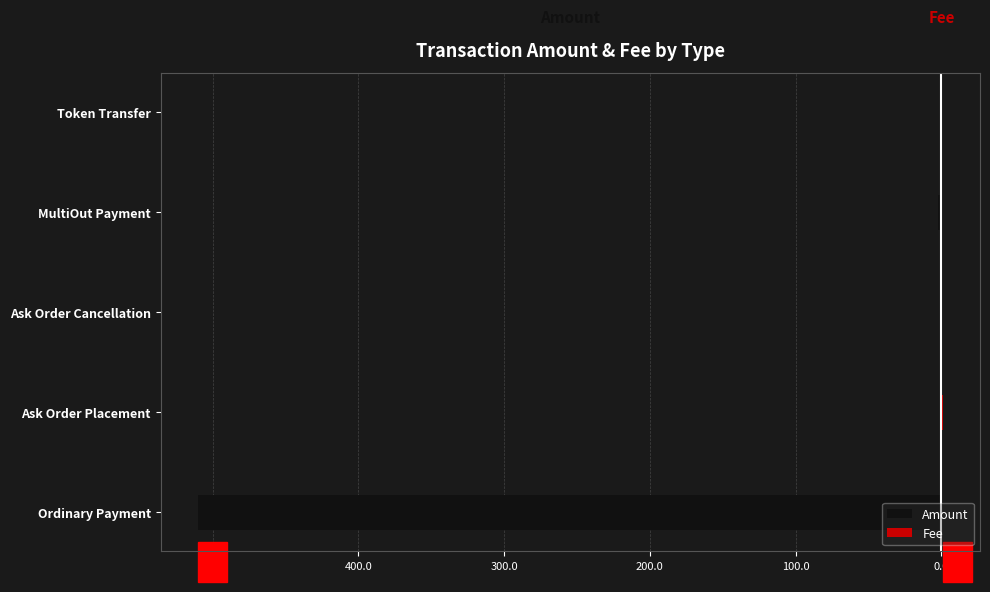

How many data points does each series have?

5